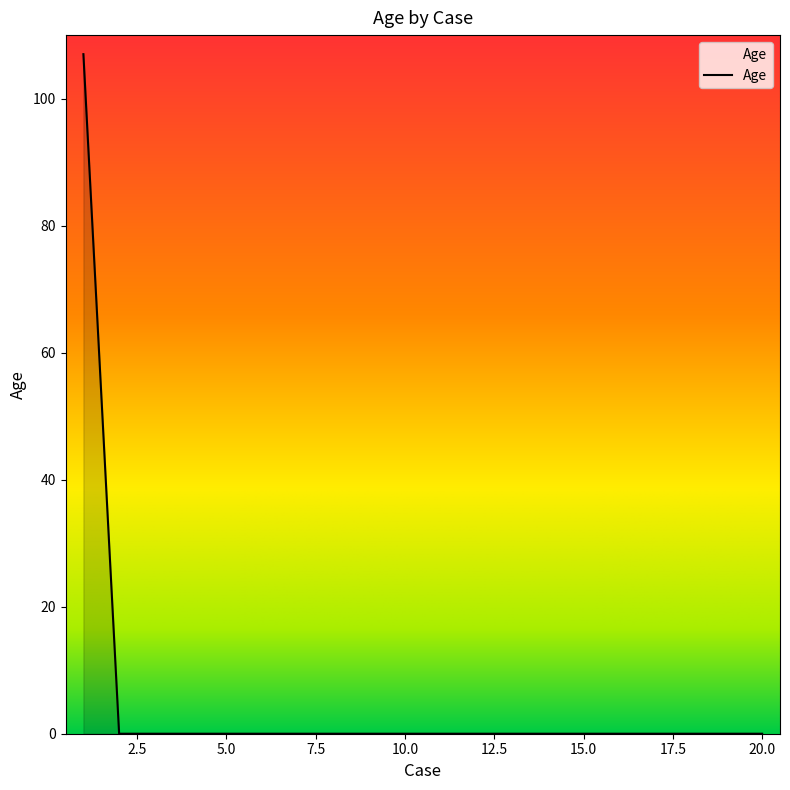

What is the greatest value displayed?

107